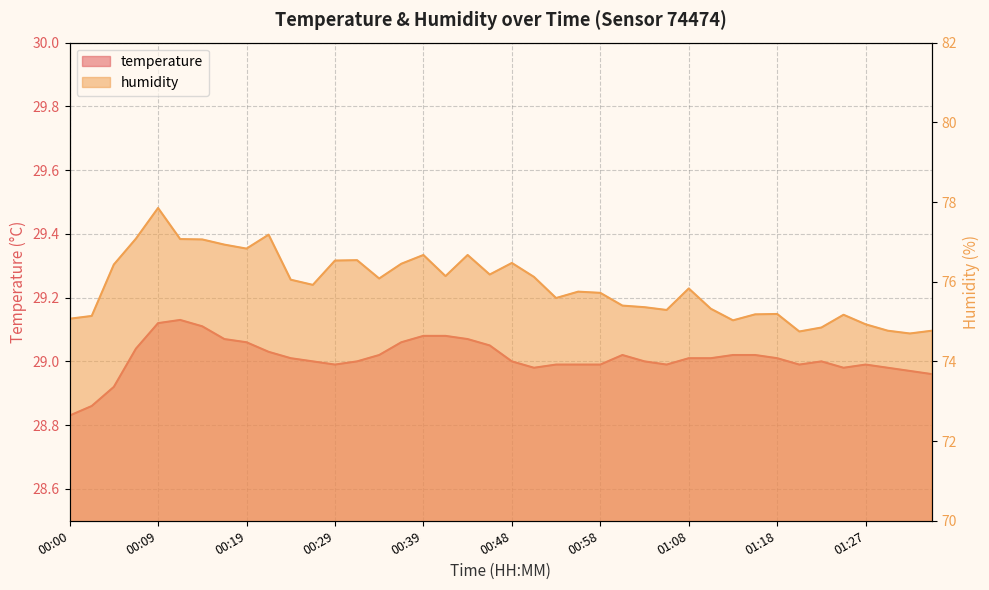

Rank the categories by temperature value from lowest to highest.

00:00, 00:02, 00:04, 01:35, 01:32, 00:51, 01:25, 01:30, 00:29, 00:53, 00:56, 00:58, 01:06, 01:20, 01:27, 00:26, 00:31, 00:48, 01:03, 01:23, 00:24, 01:08, 01:10, 01:18, 00:34, 01:01, 01:13, 01:15, 00:21, 00:07, 00:46, 00:19, 00:36, 00:17, 00:44, 00:39, 00:41, 00:14, 00:09, 00:12